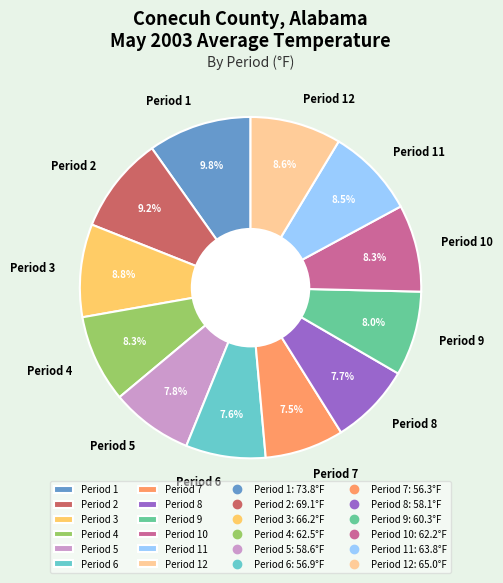

Between Period 2 and Period 5, which is larger?

Period 2